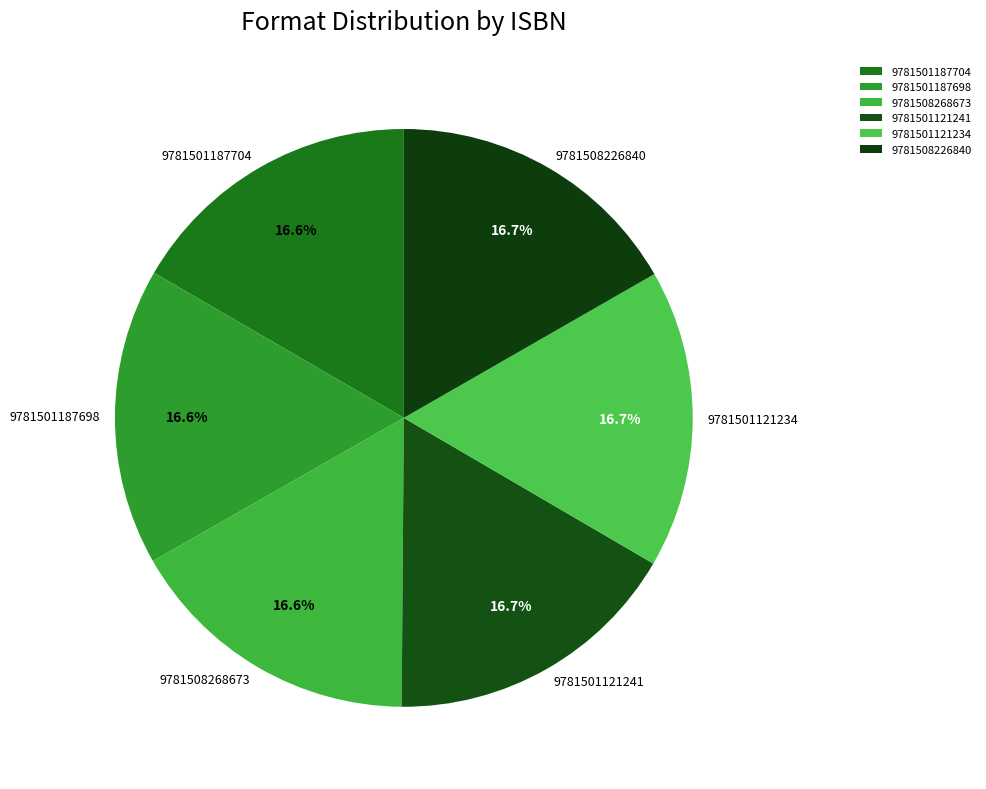

Combined, do 9781501187704 and 9781501121234 account for over 50%?

No